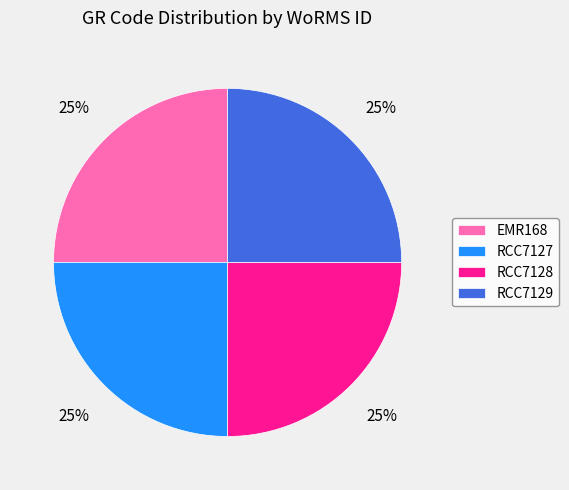

Count the number of slices in the pie.

4